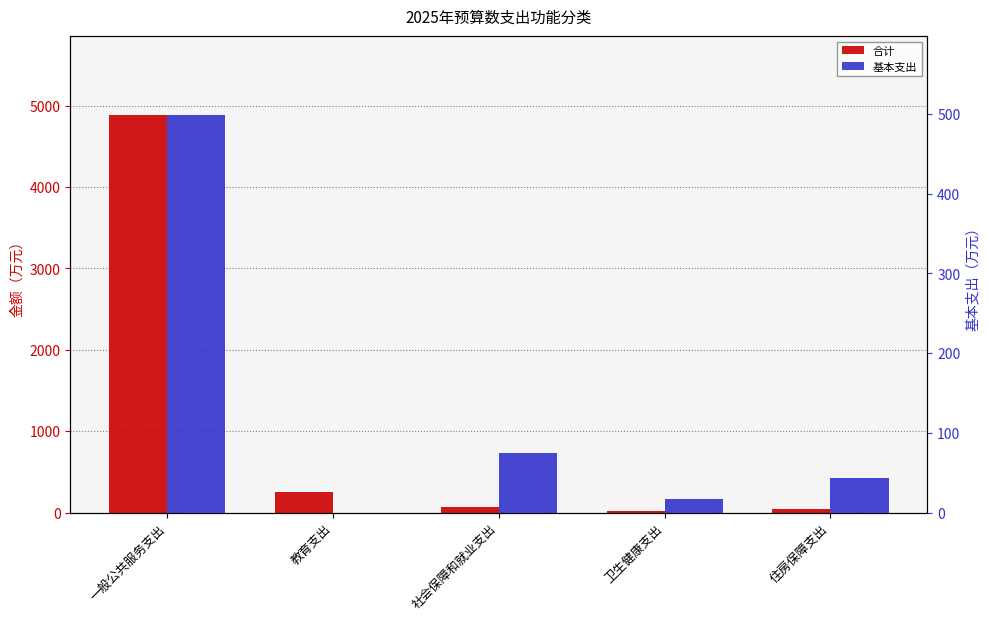

At which category is the sum across all series the highest?

一般公共服务支出